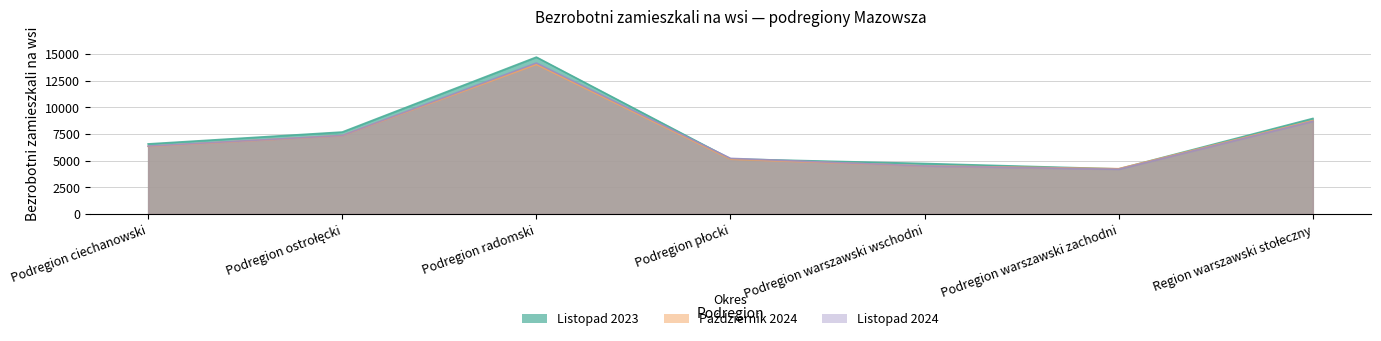

What is the spread (max minus min) of values at Podregion ciechanowski?

226